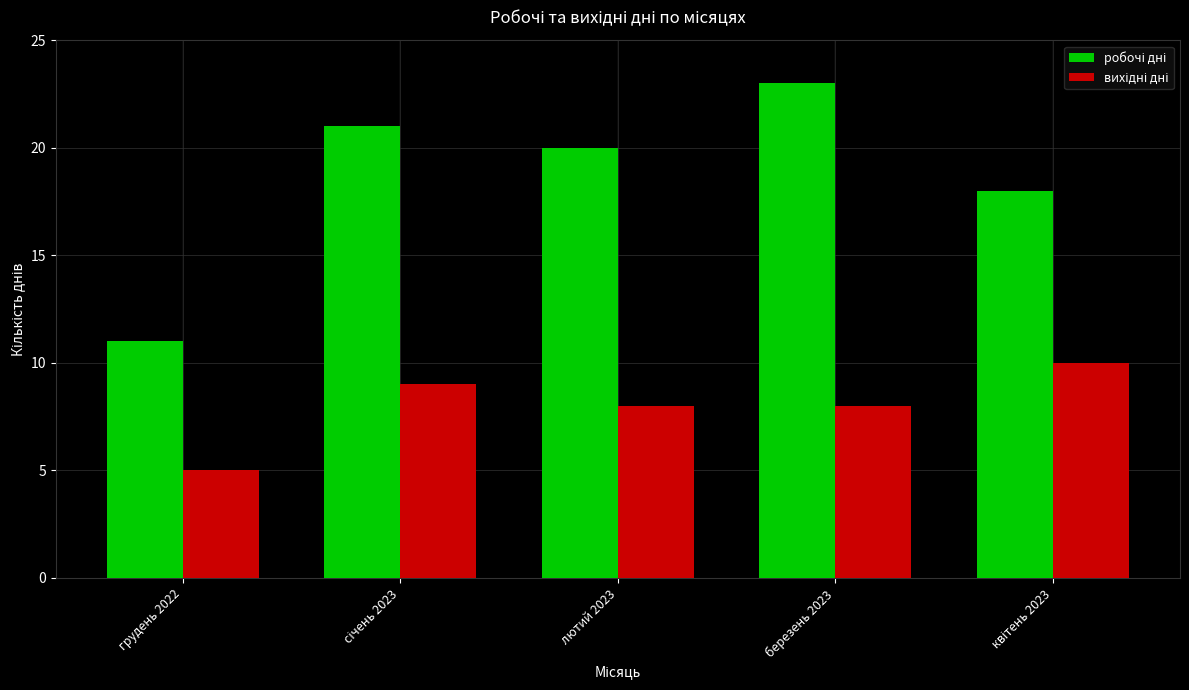

What is the spread (max minus min) of values at березень 2023?

15